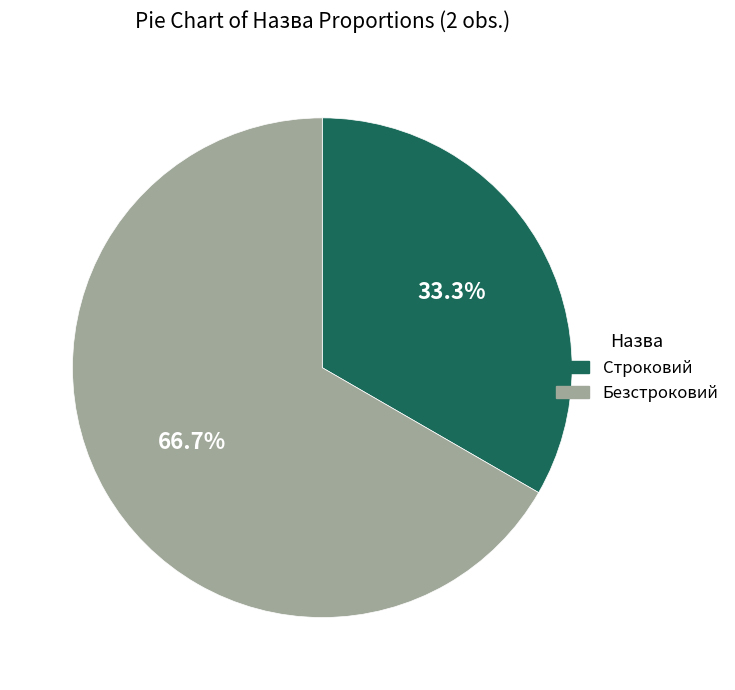

How many slices are in this pie chart?

2